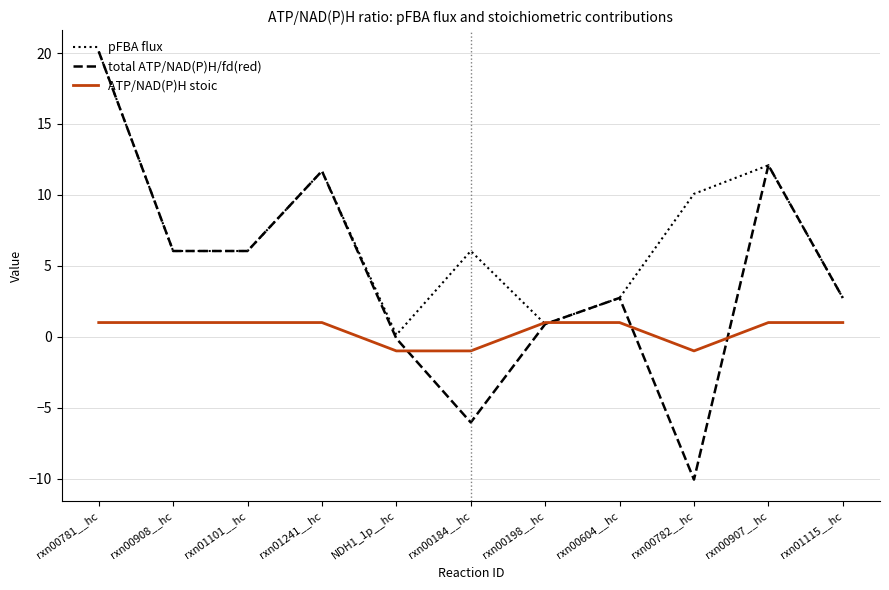

True or false: total ATP/NAD(P)H/fd(red) has a value of 13.4 at rxn00781__hc.

False